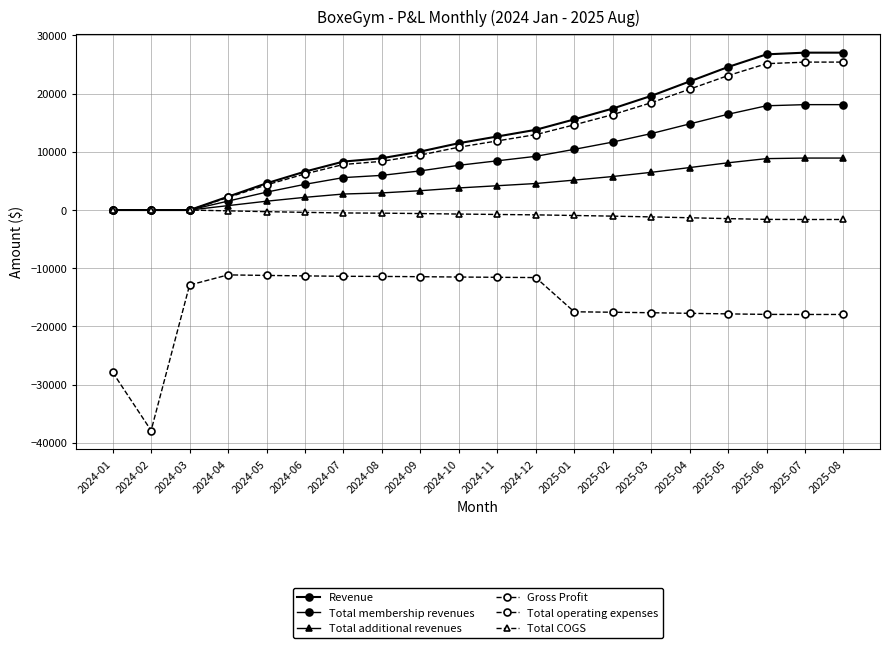

What is the sum of the Total operating expenses values at 2024-11 and 2024-05?

-22787.3